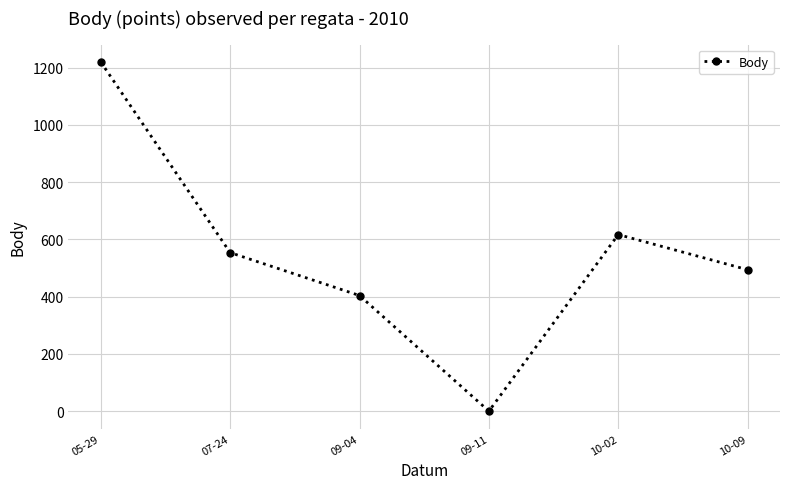

The value at 07-24 is 379. True or false?

False